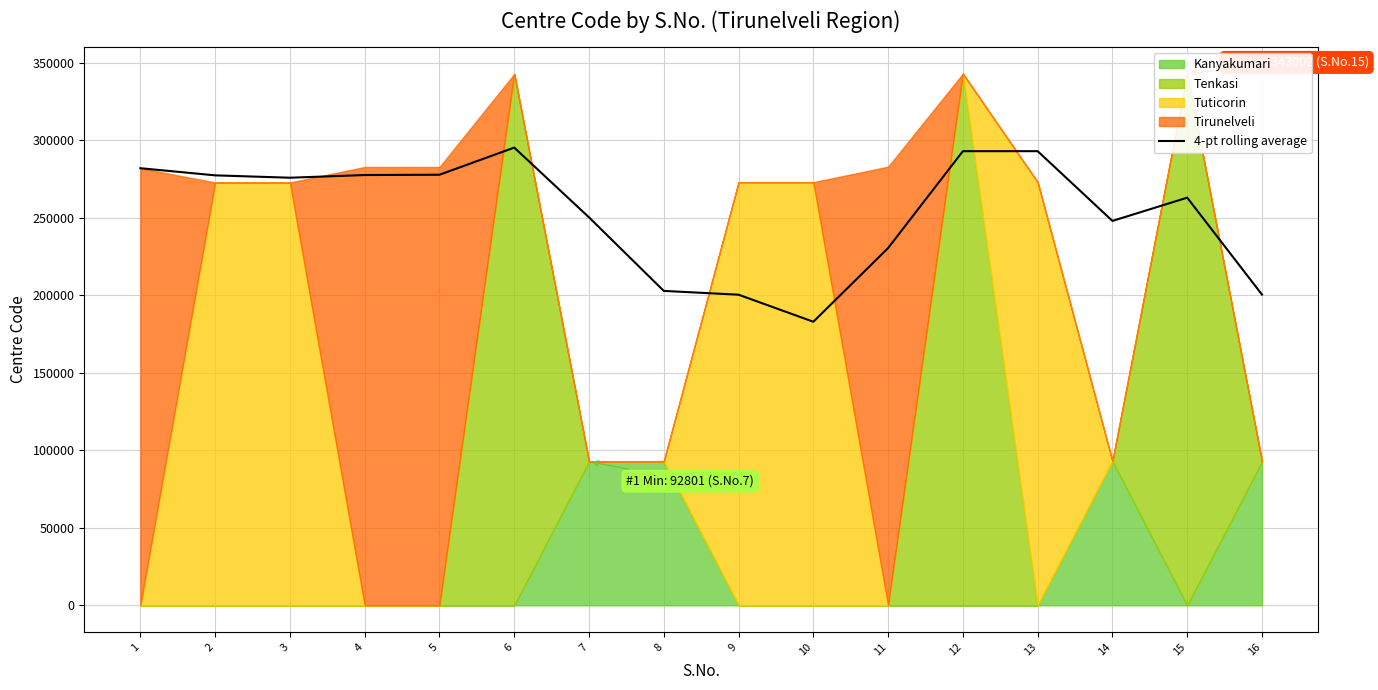

Rank the categories by value from lowest to highest.

10, 9, 16, 8, 11, 14, 7, 15, 3, 2, 4, 5, 1, 12, 13, 6